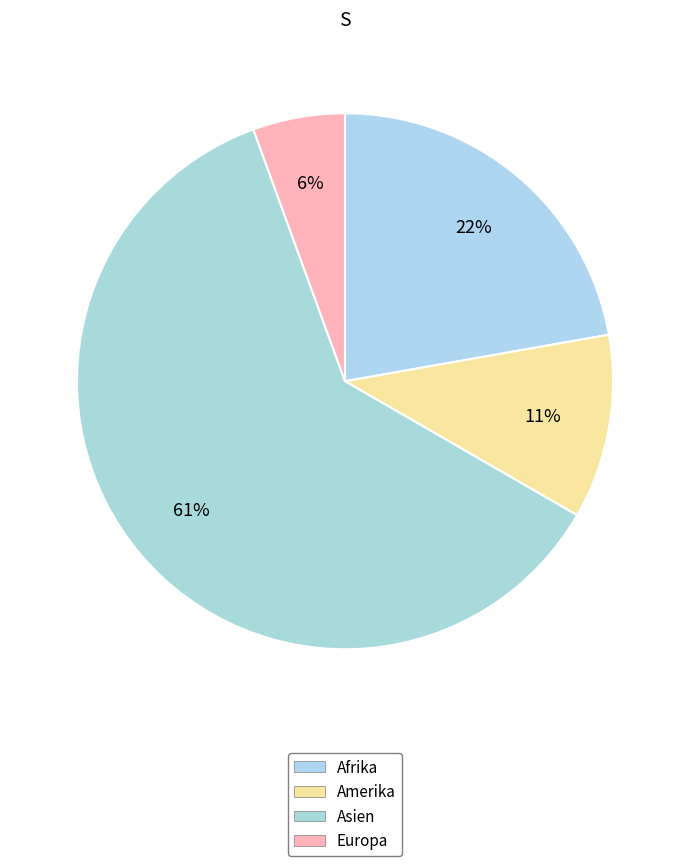

Do Amerika and Afrika together represent more than half of the pie?

No